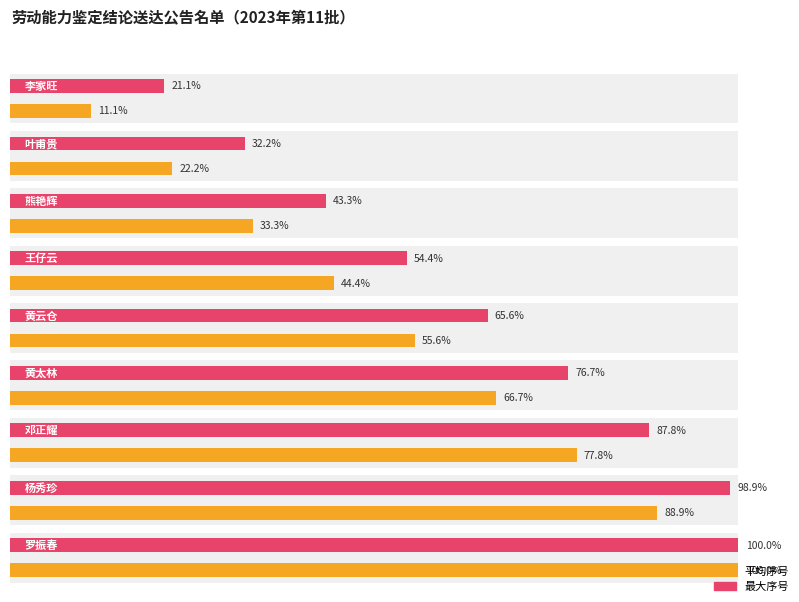

What is the ratio of the value at 邓正耀 to the value at 李家旺?

7.0